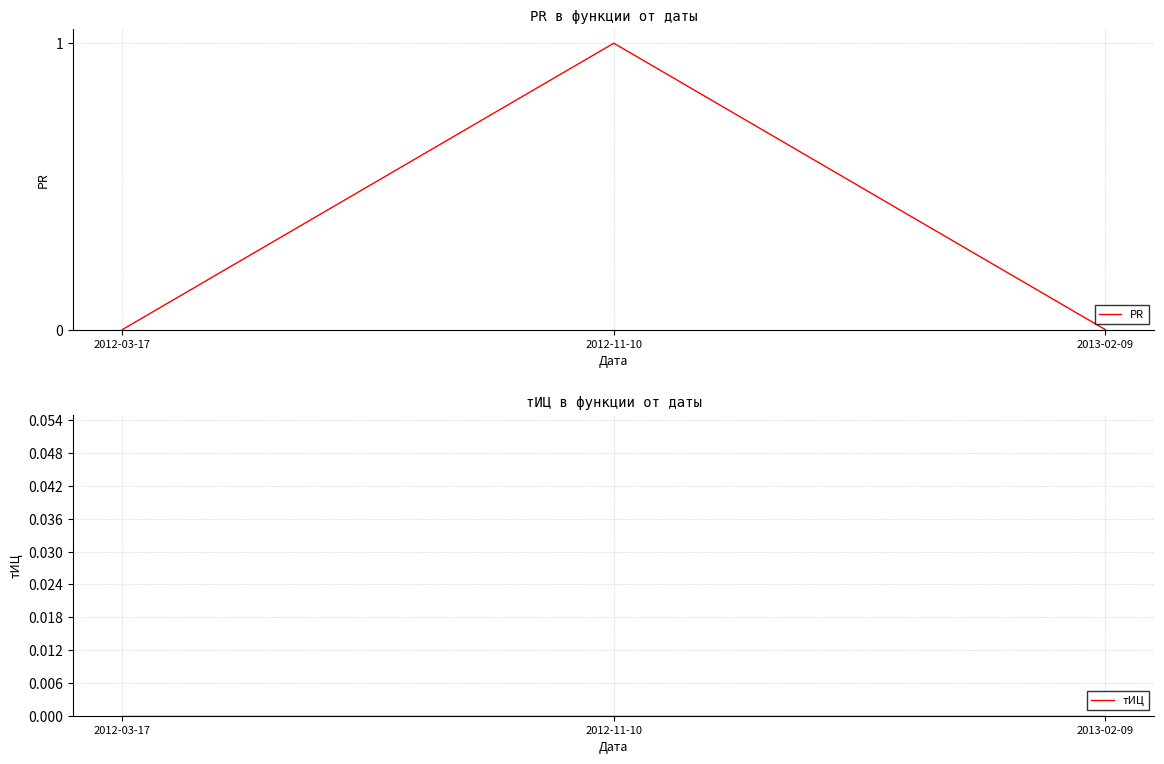

Rank the series at 2012-11-10 from highest to lowest value.

PR, тИЦ